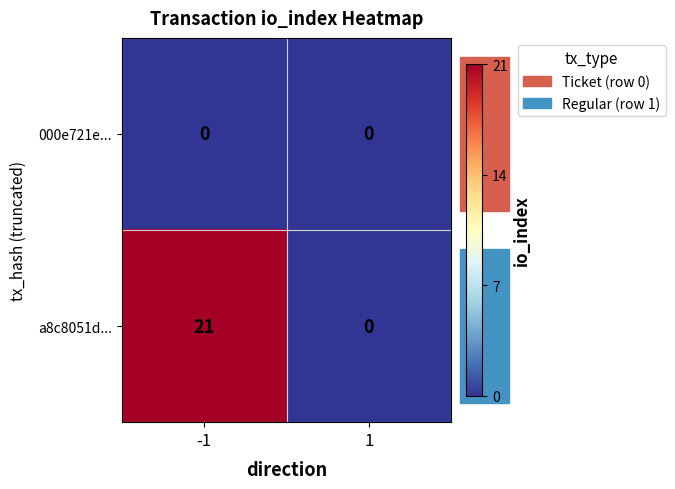

Is it true that a8c8051d... equals 14 at -1?

False